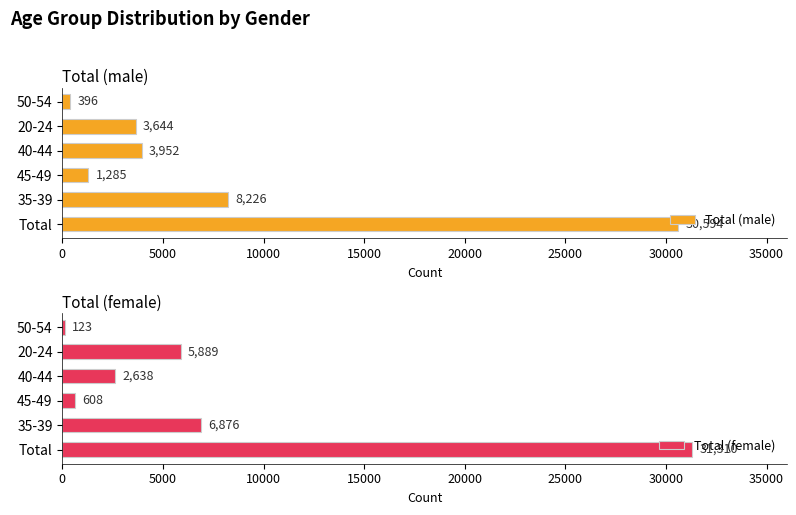

Count the number of data series in this chart.

2